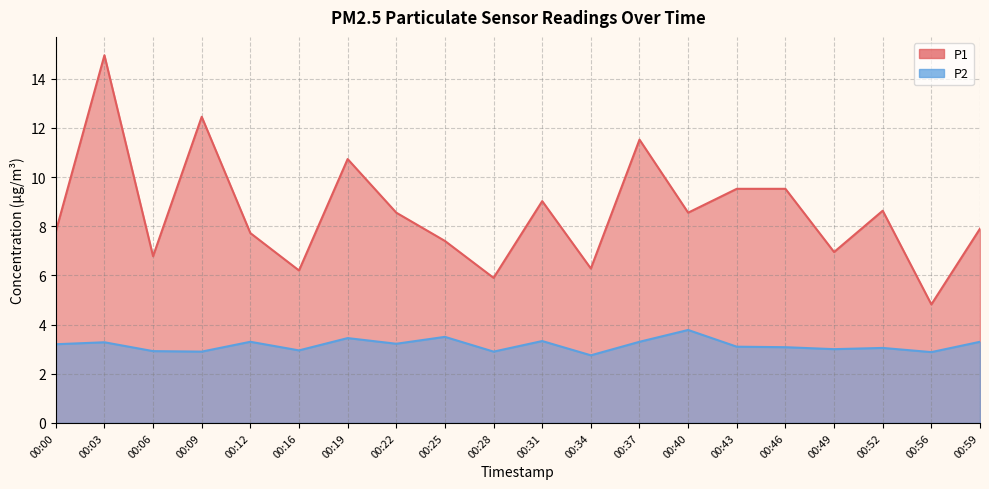

True or false: P1 has a value of 15.2 at 00:52.

False